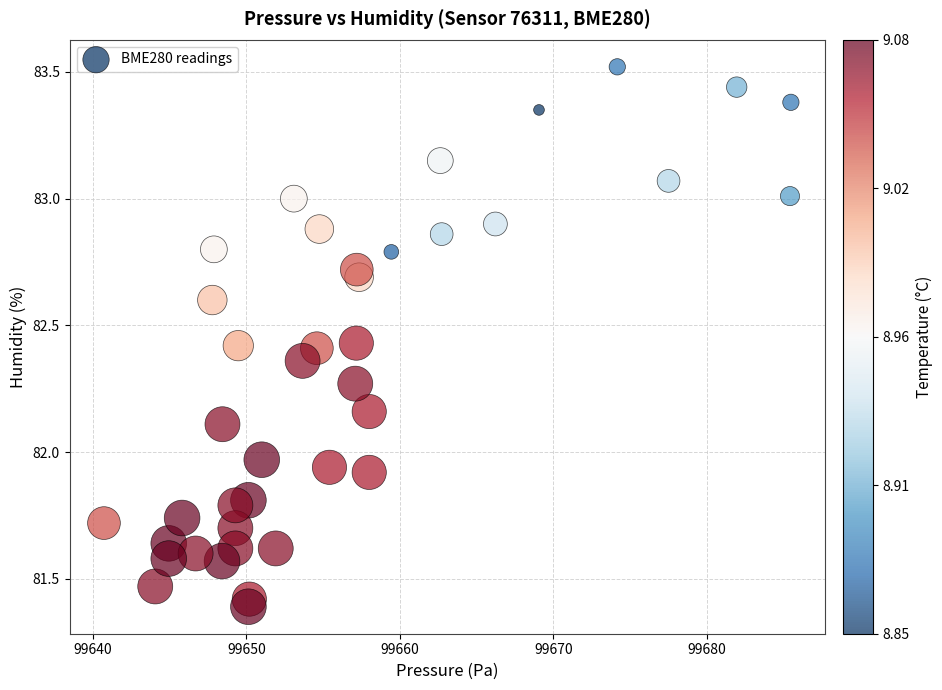

What is the range of Y values (max minus min)?

2.1